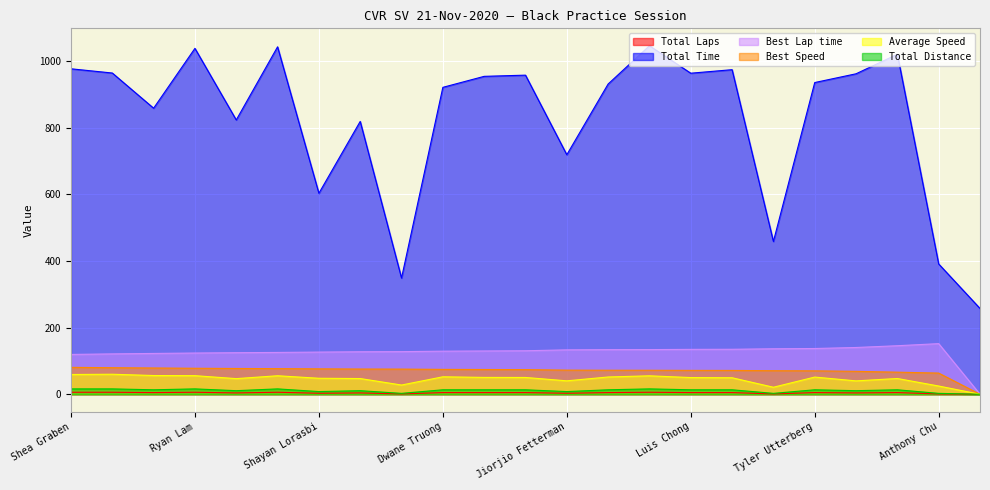

How many positive values does the Best Lap time series have?

22